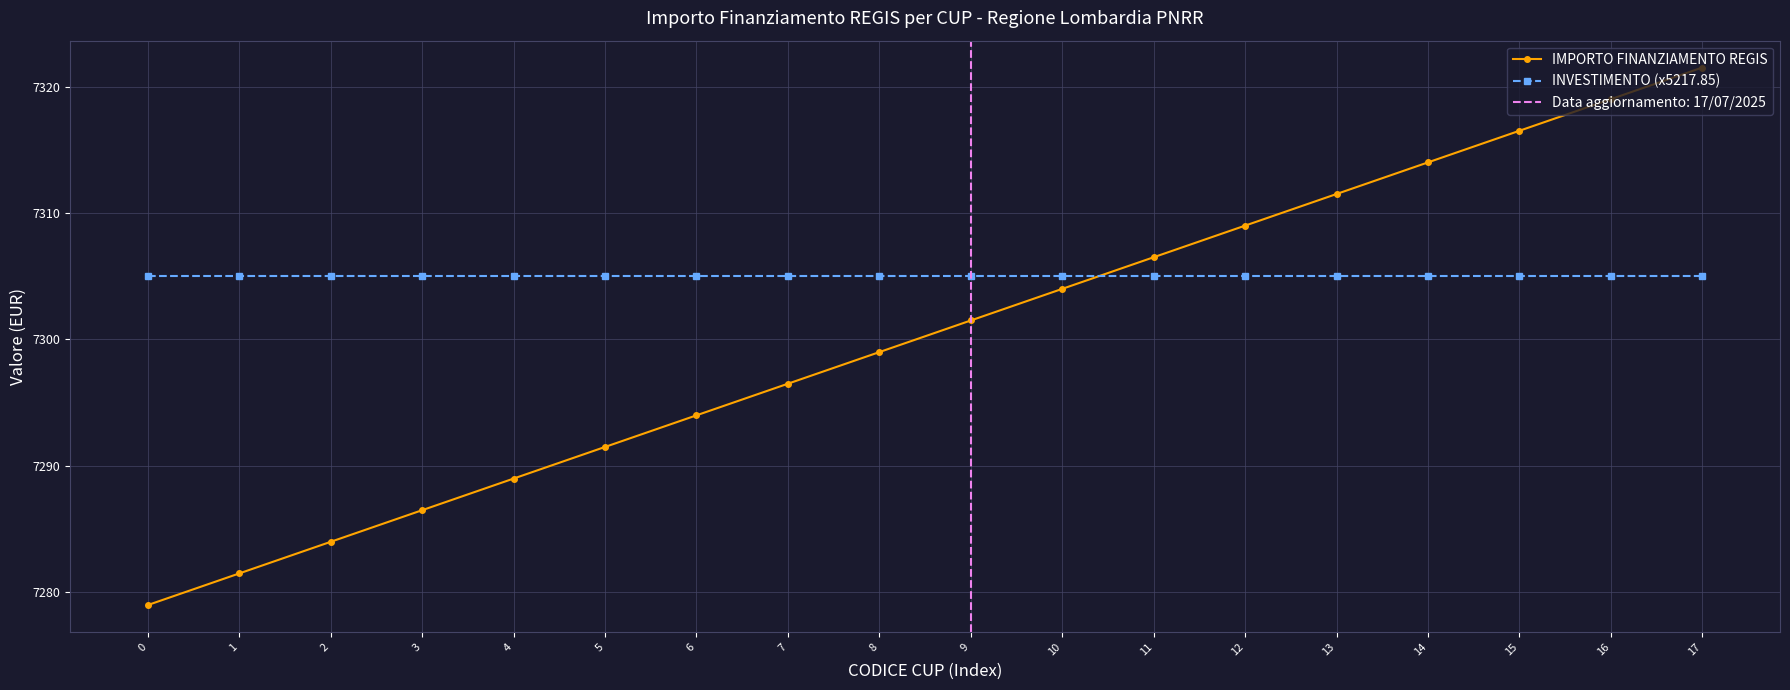

How many lines are shown in the chart?

2